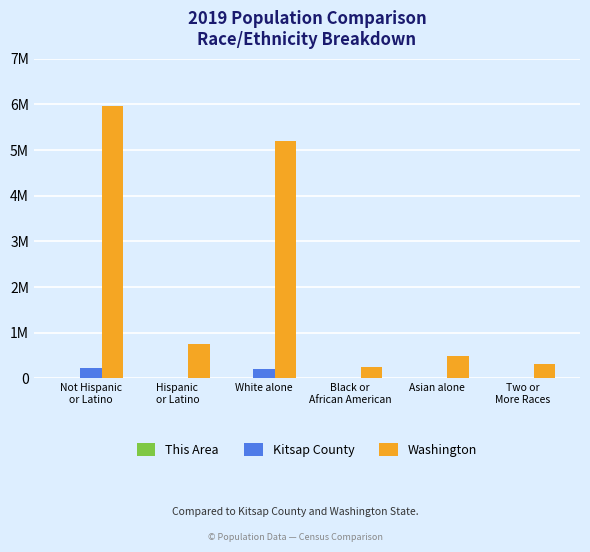

Reading left to right, extract all data points from this chart.

This Area: 3379	273	2743	203	173	341
Kitsap County: 235447	15686	207369	6650	12396	14449
Washington: 5968750	755790	5196362	240042	481067	312926